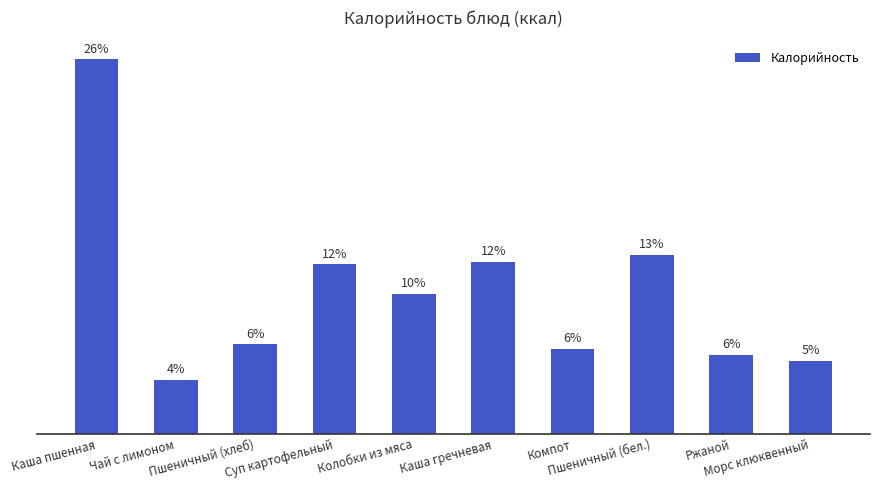

List the labels in order of value, smallest first.

Чай с лимоном, Морс клюквенный, Ржаной, Компот, Пшеничный (хлеб), Колобки из мяса, Суп картофельный, Каша гречневая, Пшеничный (бел.), Каша пшенная